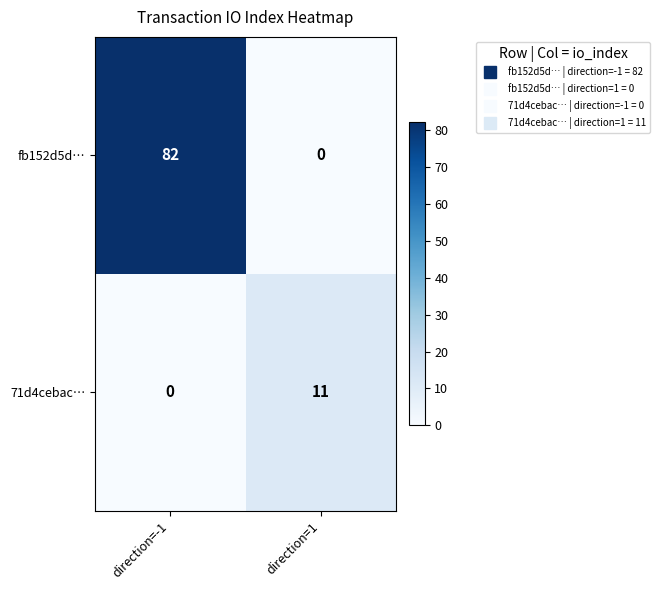

Which series has the widest spread of values?

fb152d5d…